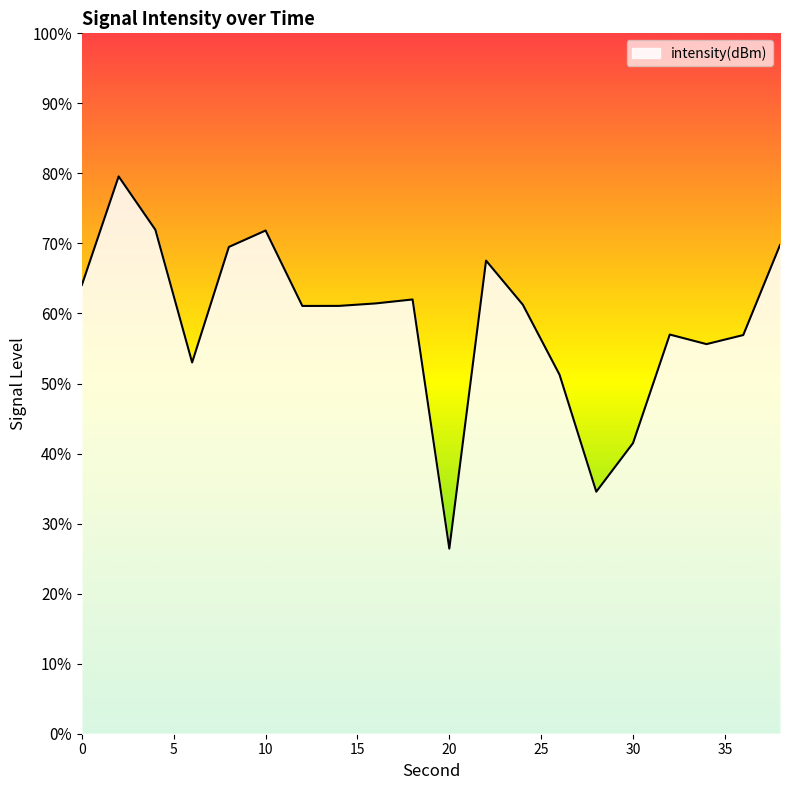

How many points are lower than both their immediate neighbors (excluding endpoints)?

5